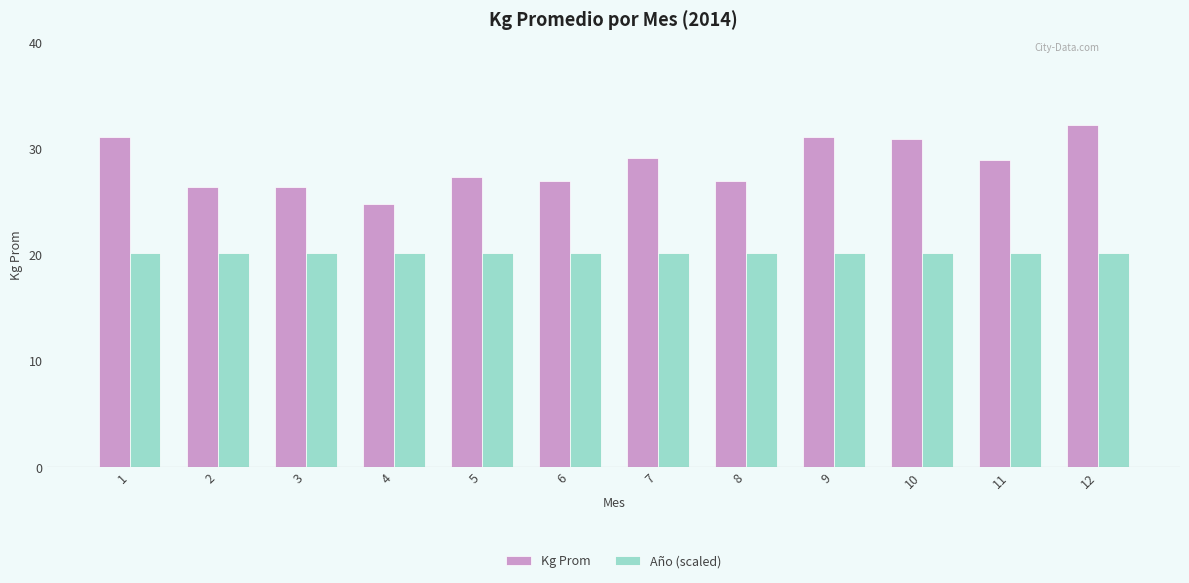

Is the value of Año (scaled) at 10 greater than the value of Kg Prom at 1?

No